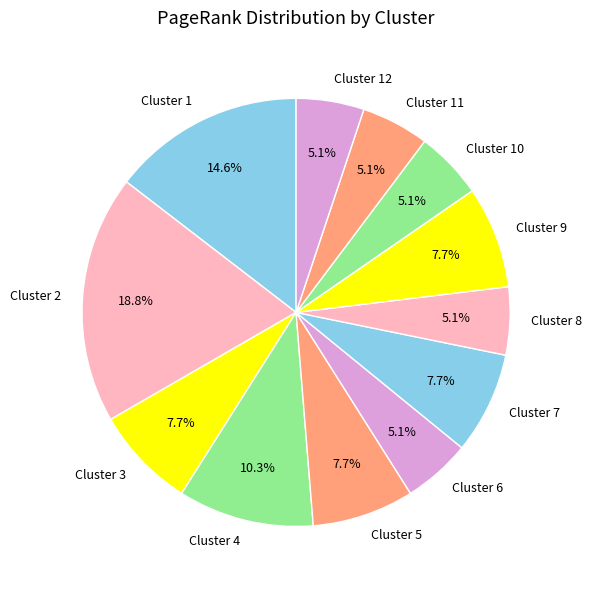

What is the largest slice in the pie chart?

Cluster 2